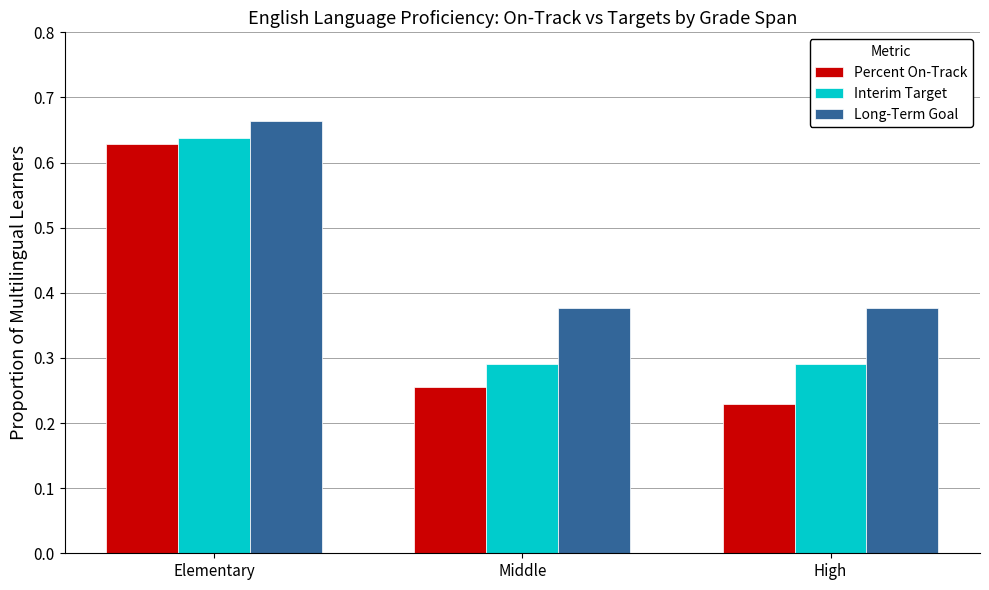

Rank the series by their maximum value, from lowest to highest.

Percent On-Track, Interim Target, Long-Term Goal